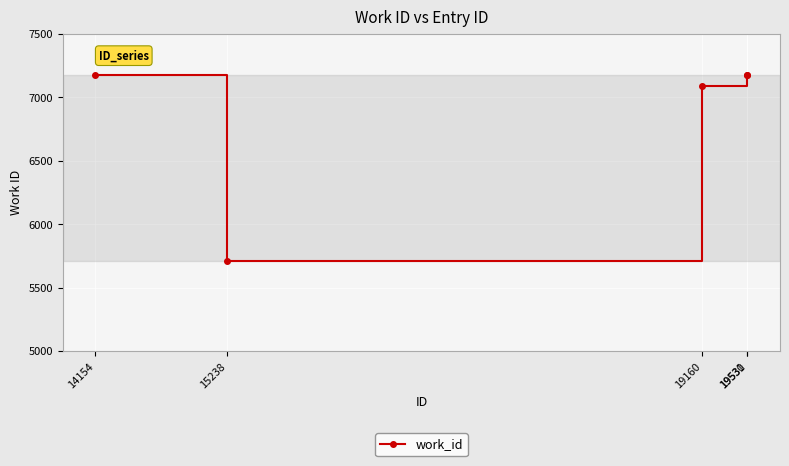

How many interior local valleys (lower than both neighbors) does the data have?

1